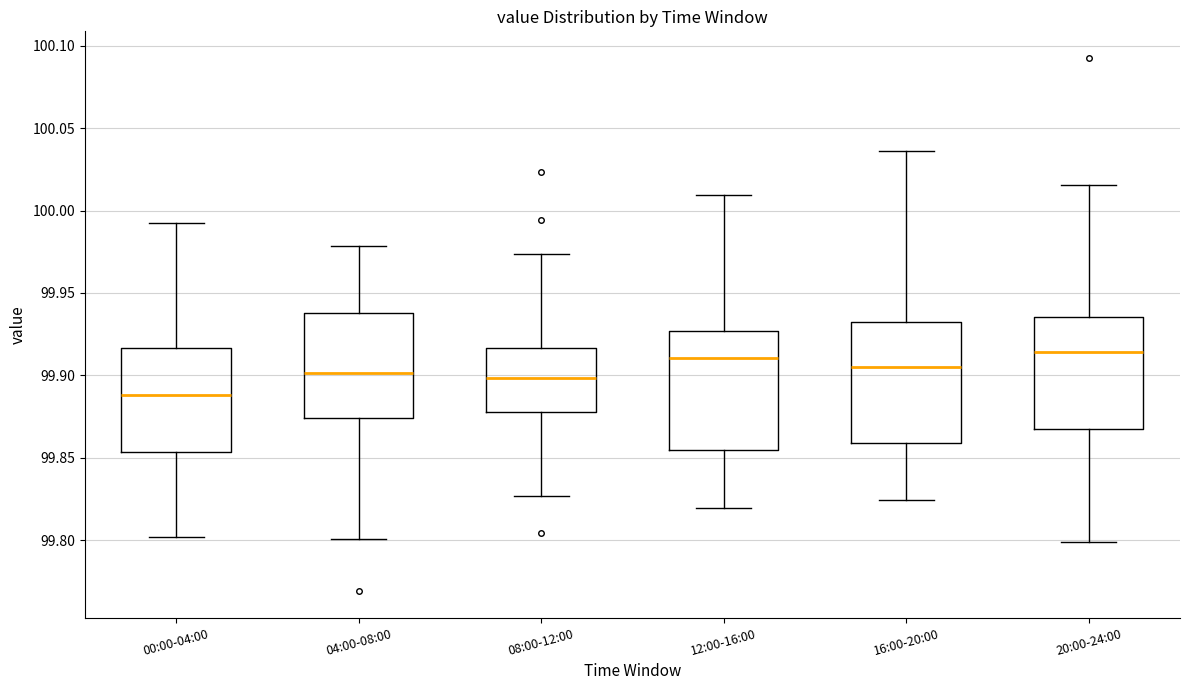

Where does the lower whisker of the box for 04:00-08:00 end on the y-axis? The values are not printed on the chart, so give them approximately, as read against the axis.

99.800